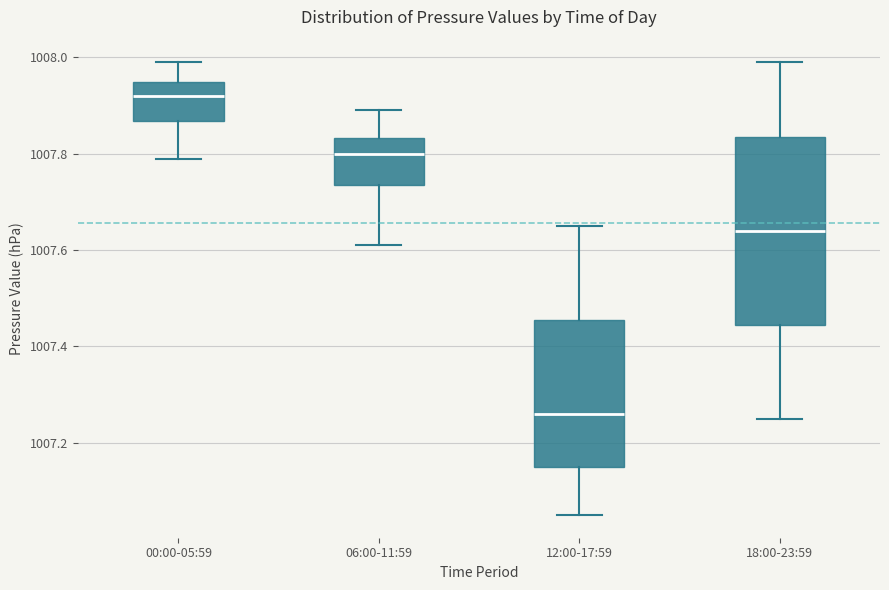

Reading left to right, transcribe this box plot: for each box, give where its median line is, the range the box spans, and where its two whiskers end, as read against the y-axis. The values are not printed on the chart, so give them approximately, as read against the axis.

00:00-05:59: median 1007.92, box 1007.86 to 1007.96, whiskers 1007.80 to 1008.00
06:00-11:59: median 1007.80, box 1007.74 to 1007.84, whiskers 1007.62 to 1007.90
12:00-17:59: median 1007.26, box 1007.16 to 1007.46, whiskers 1007.06 to 1007.66
18:00-23:59: median 1007.64, box 1007.44 to 1007.84, whiskers 1007.26 to 1008.00